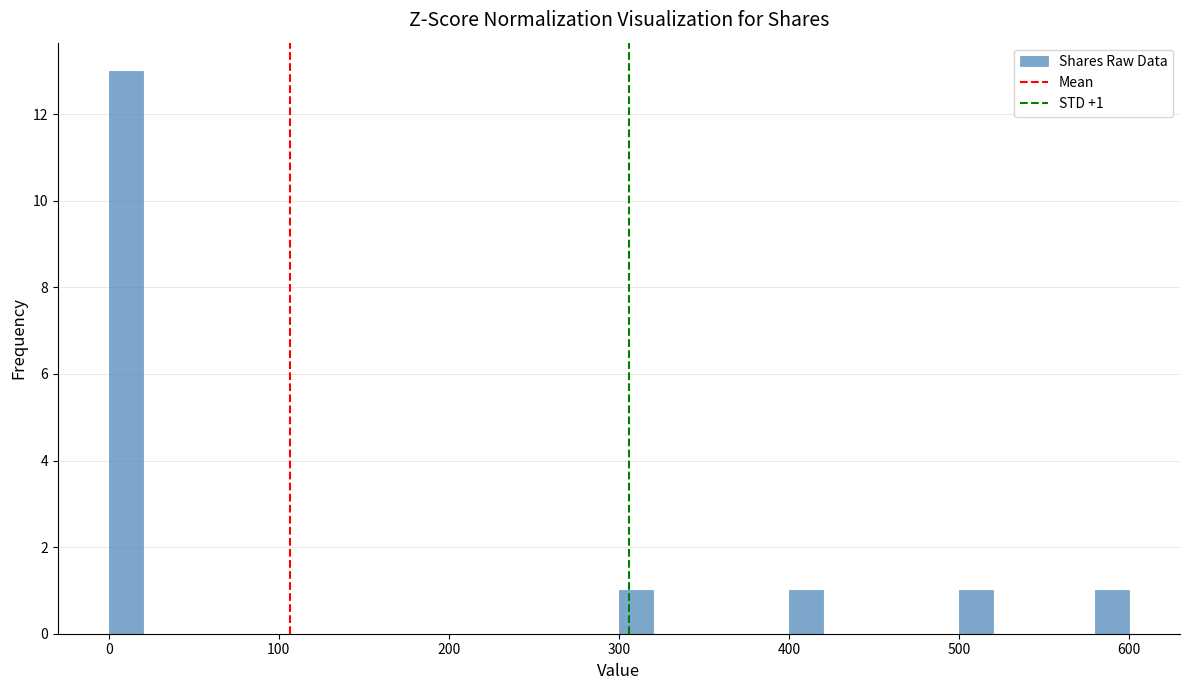

Around what value on the x-axis is the tallest bar? Give the approximate position of its centre, as read against the axis.

10